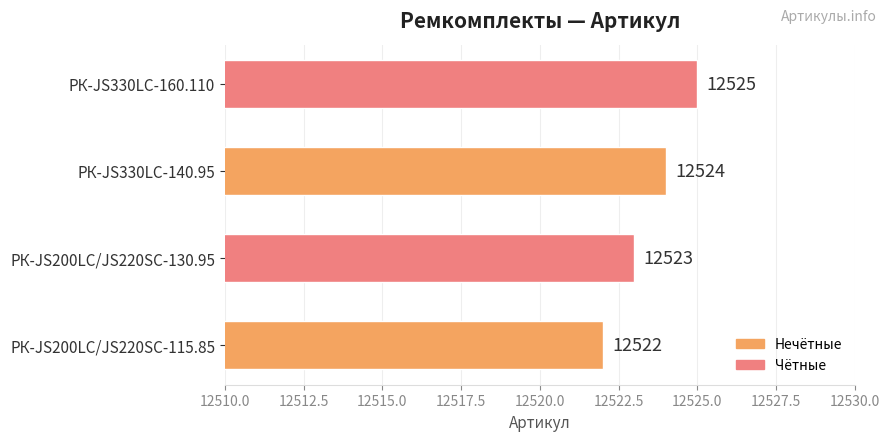

How many distinct data groups are displayed?

1